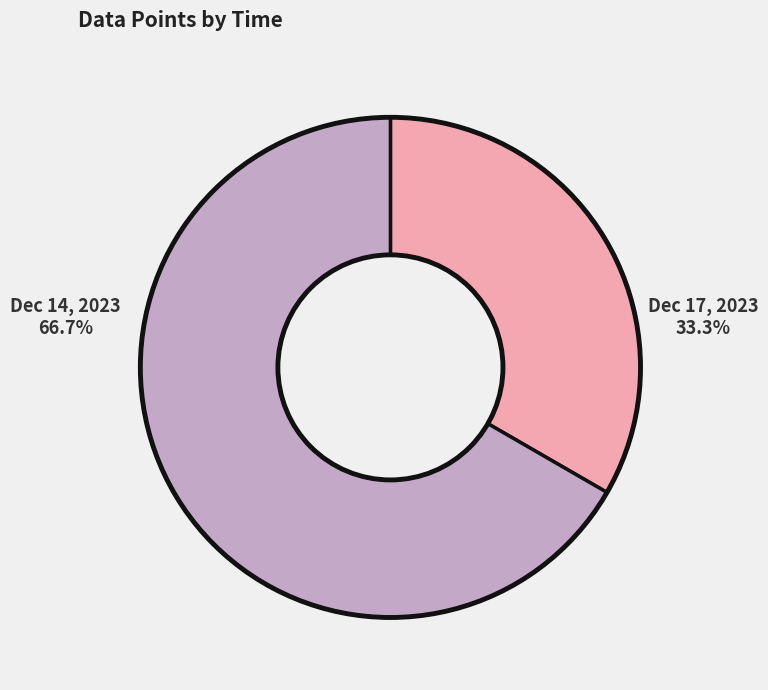

What percentage is NOT represented by Dec 17, 2023?

66.7%